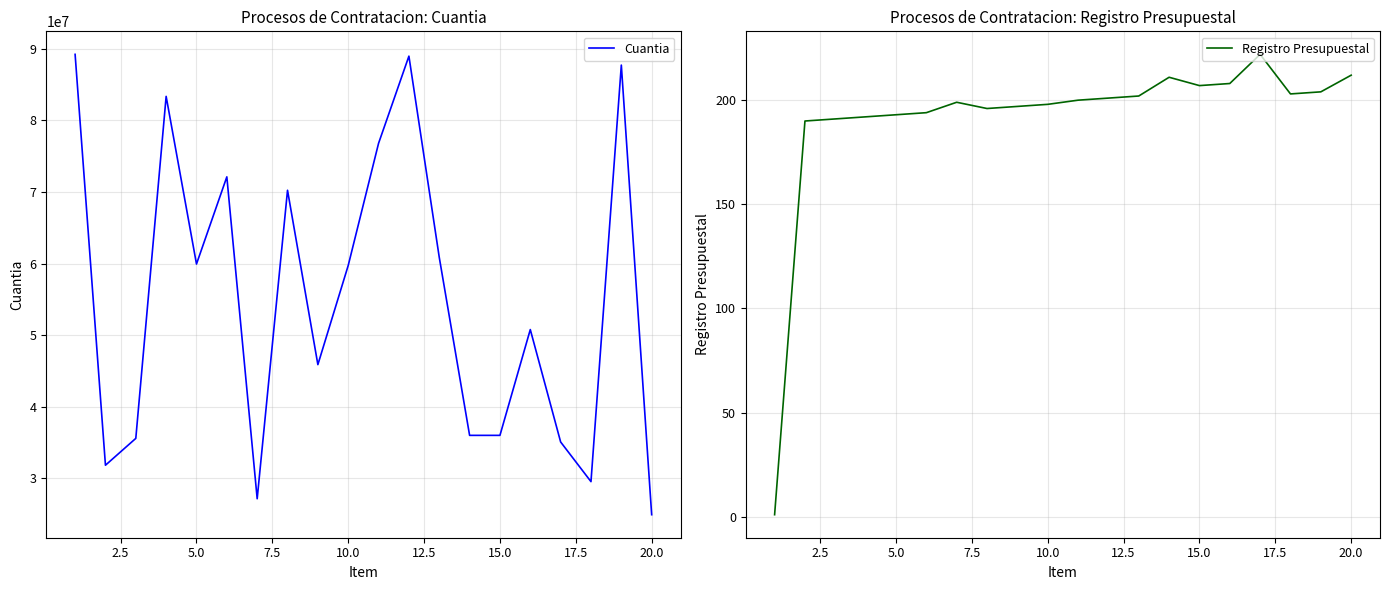

What is the sum of the Registro Presupuestal values at 20.0 and 17.5?

393